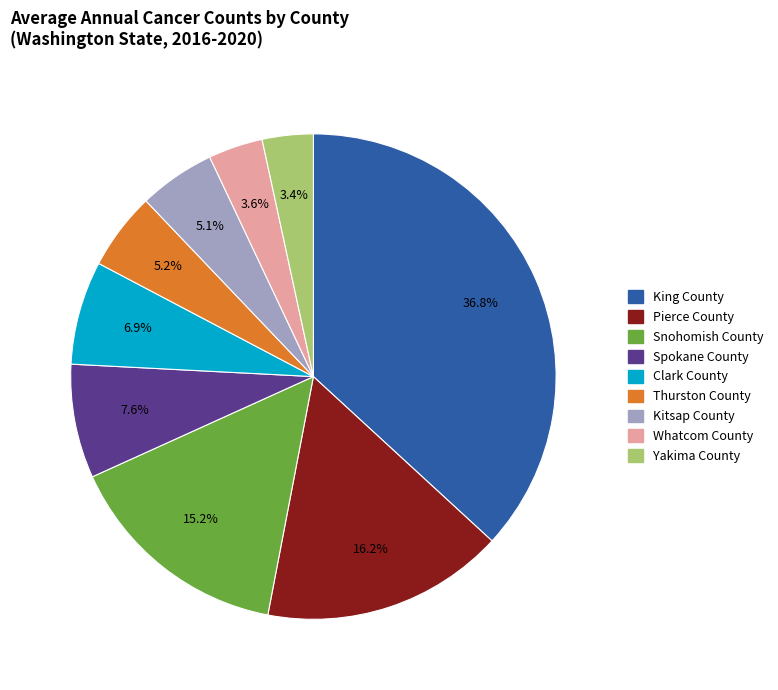

The King County slice represents 25% of the pie. True or false?

False